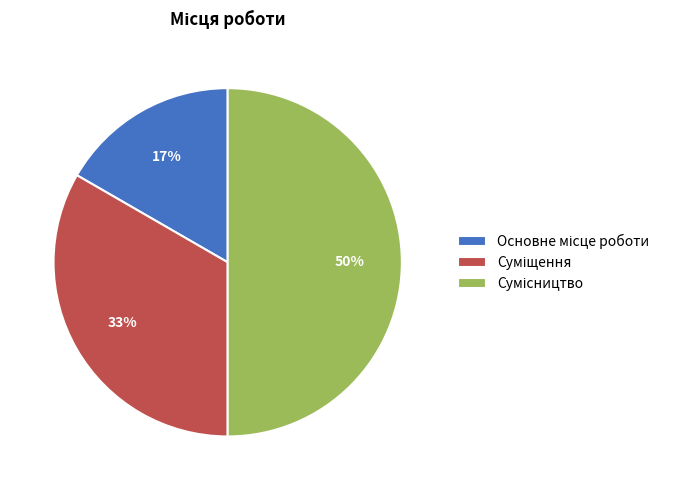

To the nearest percent, what is the difference between the largest and smallest slice percentages?

33%